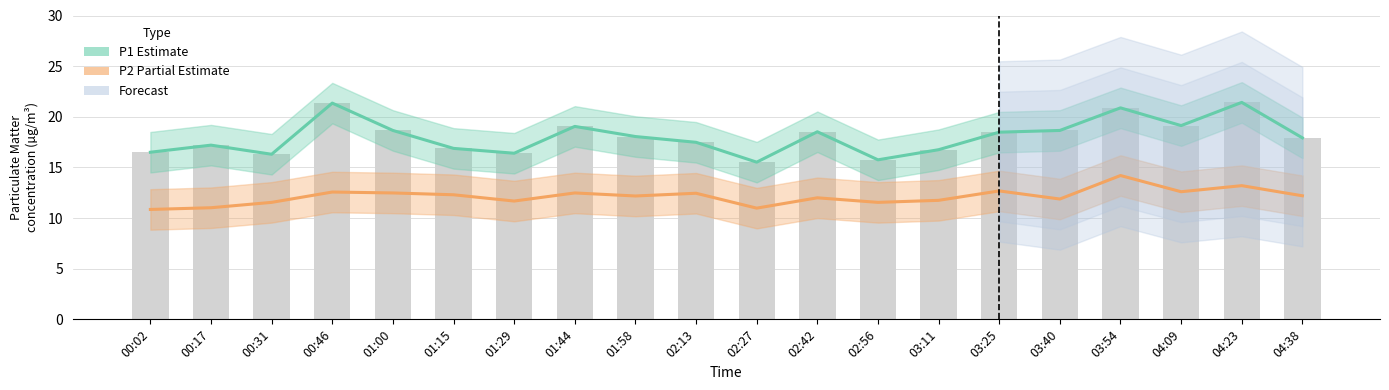

Is the value of P1 (Estimate) at 03:25 greater than the value of P2 (Partial Estimate) at 03:40?

Yes